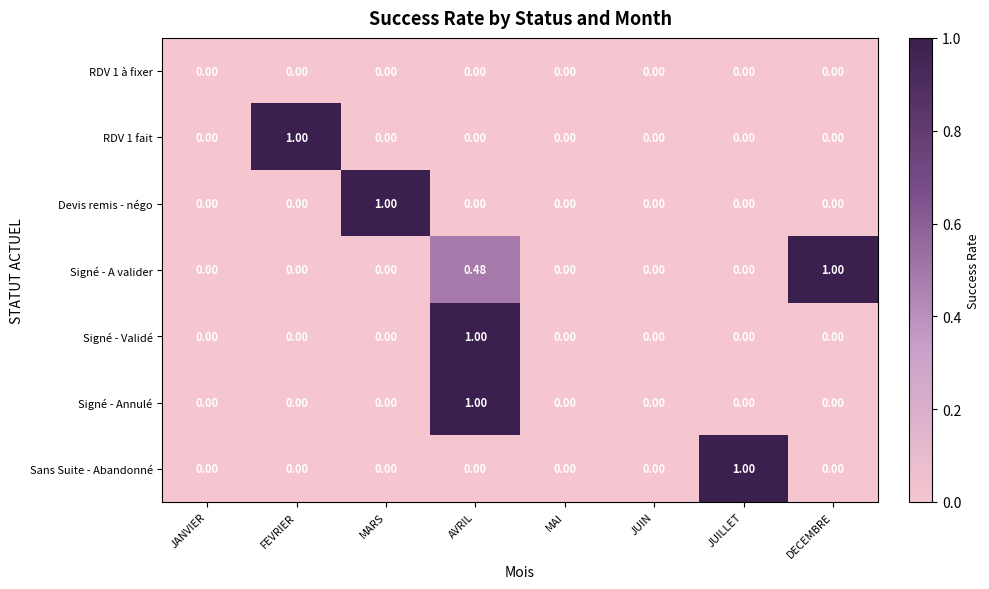

Which series has the largest total across all categories?

Signé - A valider